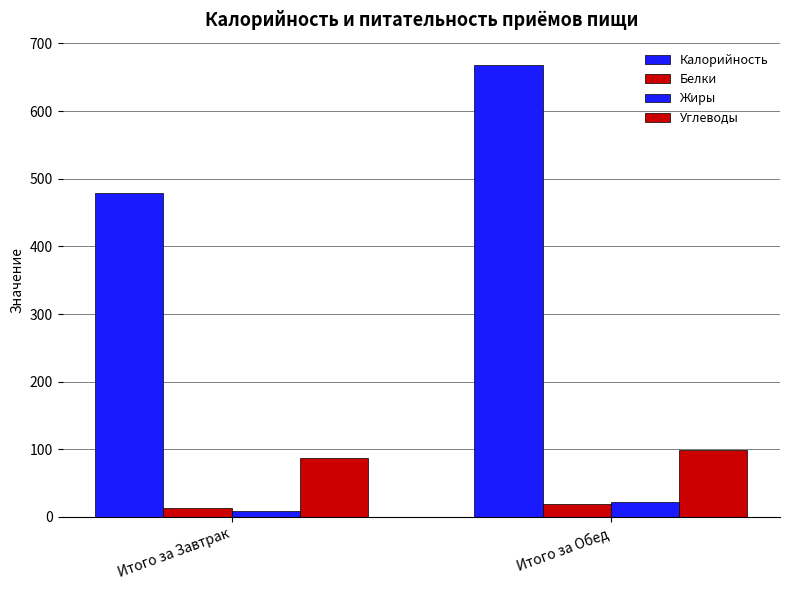

How many bars are there in each group?

4